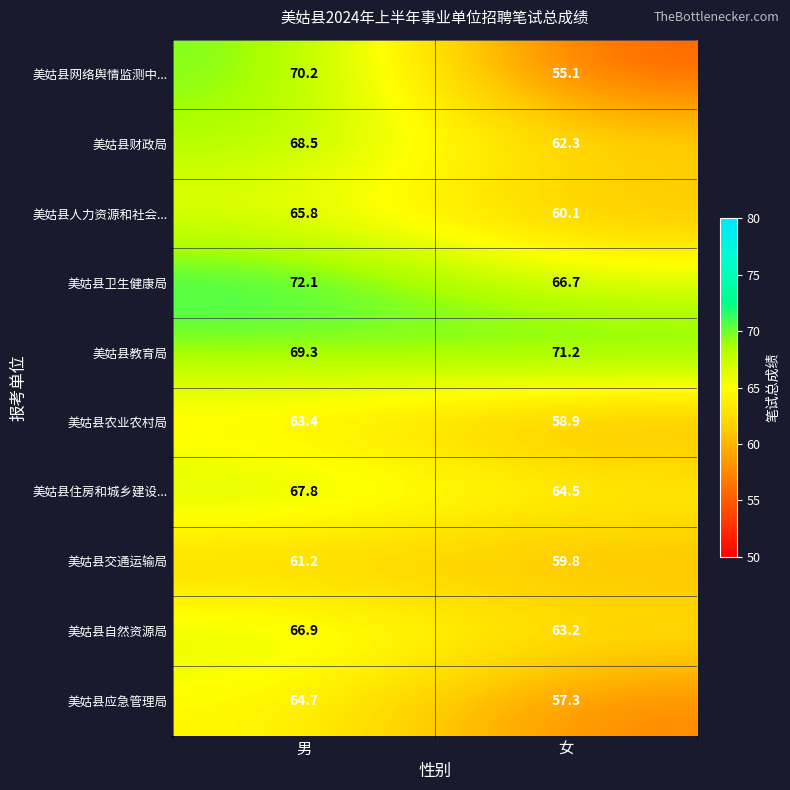

What is the approximate value of 美姑县应急管理局 at 男?

64.7